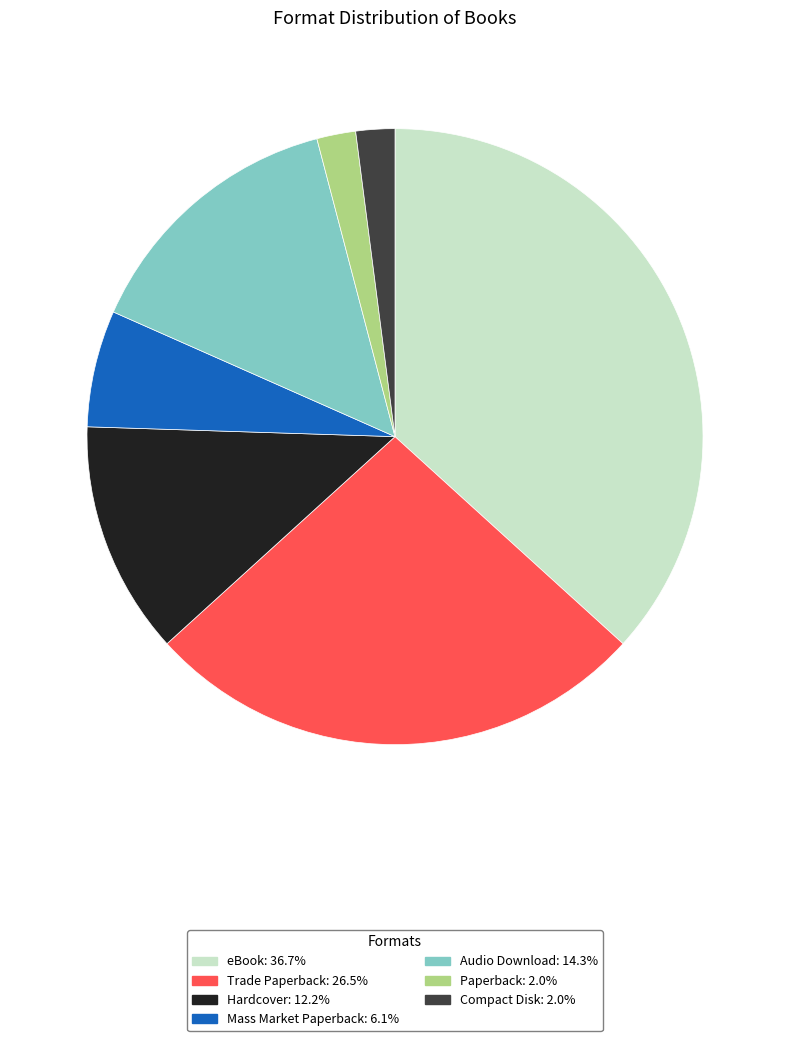

Do eBook: 36.7% and Compact Disk: 2.0% together represent more than half of the pie?

No